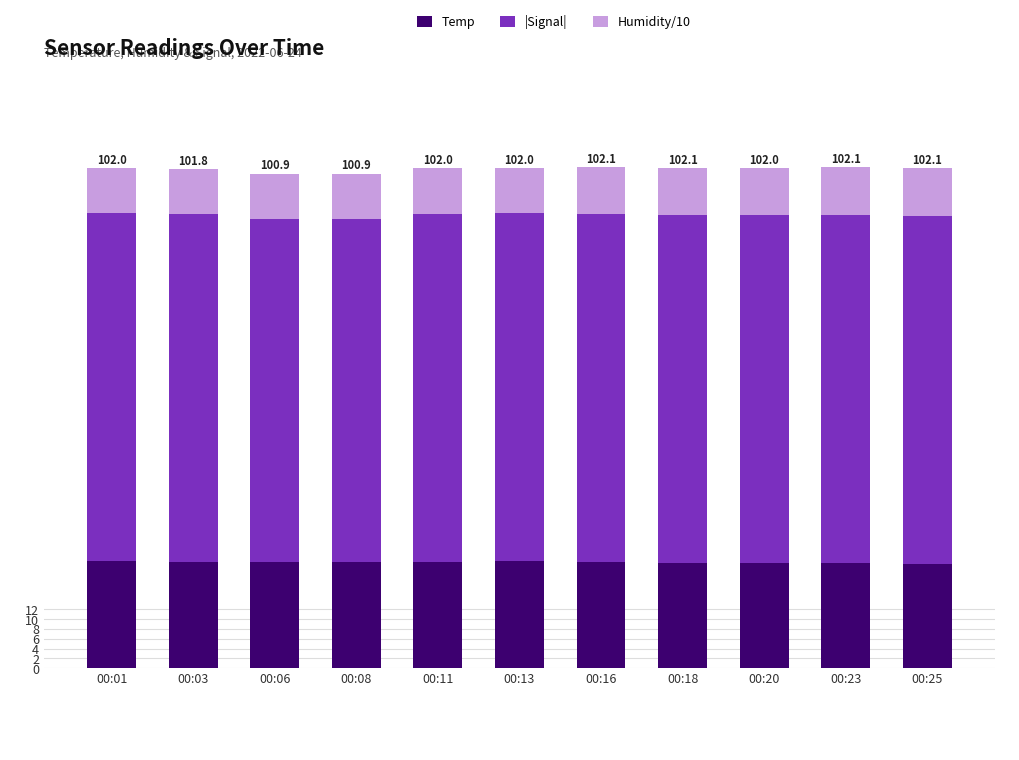

The value of Temp at 00:13 is 13.4. True or false?

False